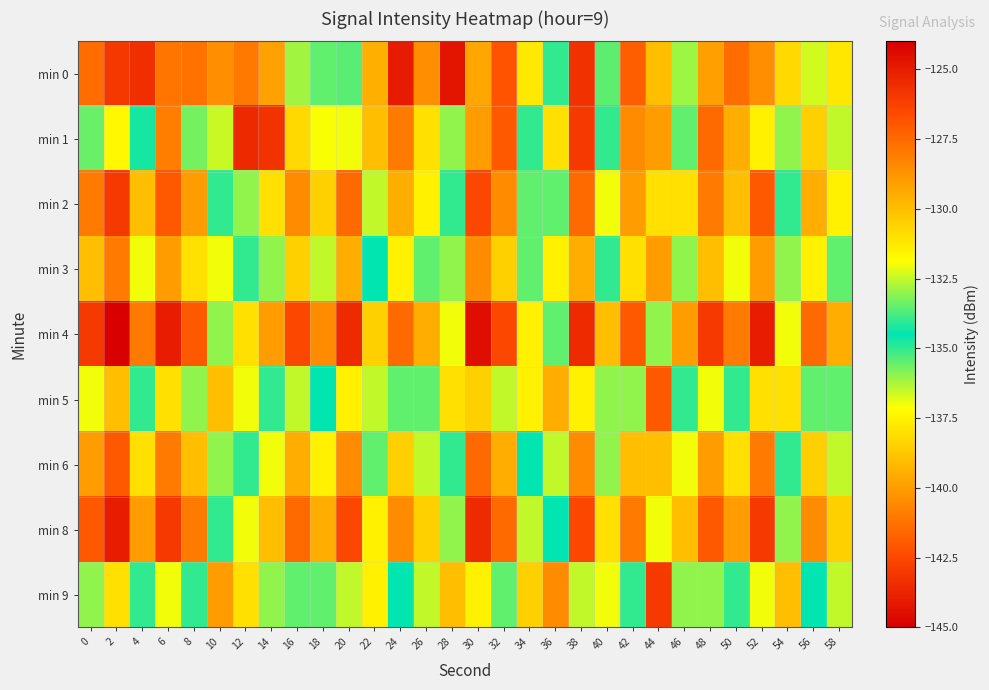

Between 52 and 58, which is larger?

52